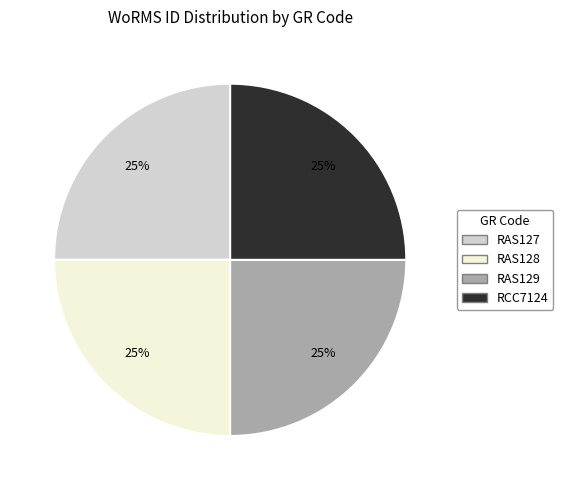

What is the ratio of the value at RAS127 to the value at RAS128?

1.0